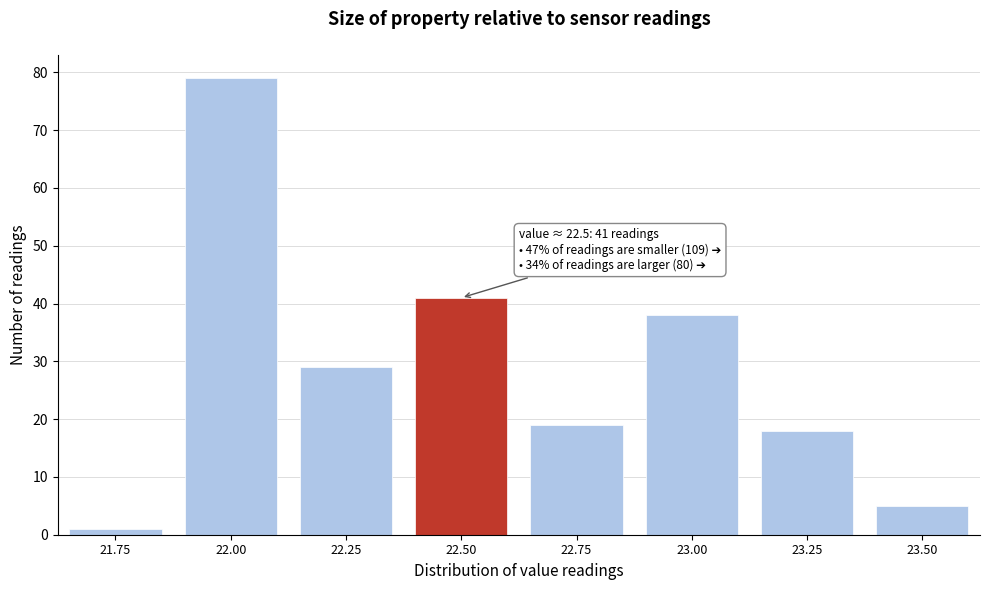

Reading left to right, extract all data points from this chart.

1	79	29	41	19	38	18	5